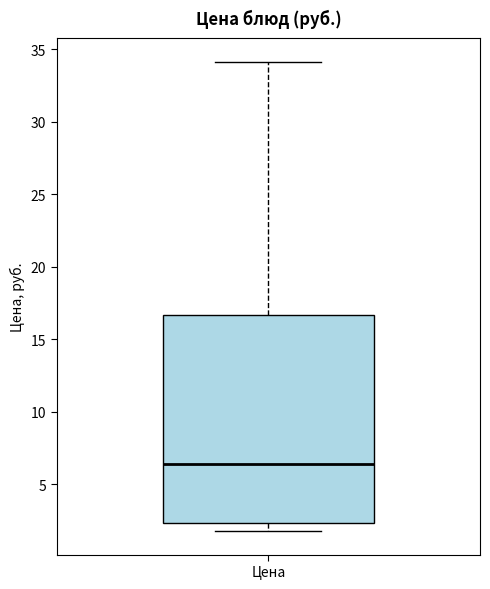

Read this box plot against the y-axis: the position of the median line, the range covered by the box, and the ends of both whiskers. The values are not printed on the chart, so give them approximately, as read against the axis.

median 6.5, box 2.5 to 16.5, whiskers 2.0 to 34.0